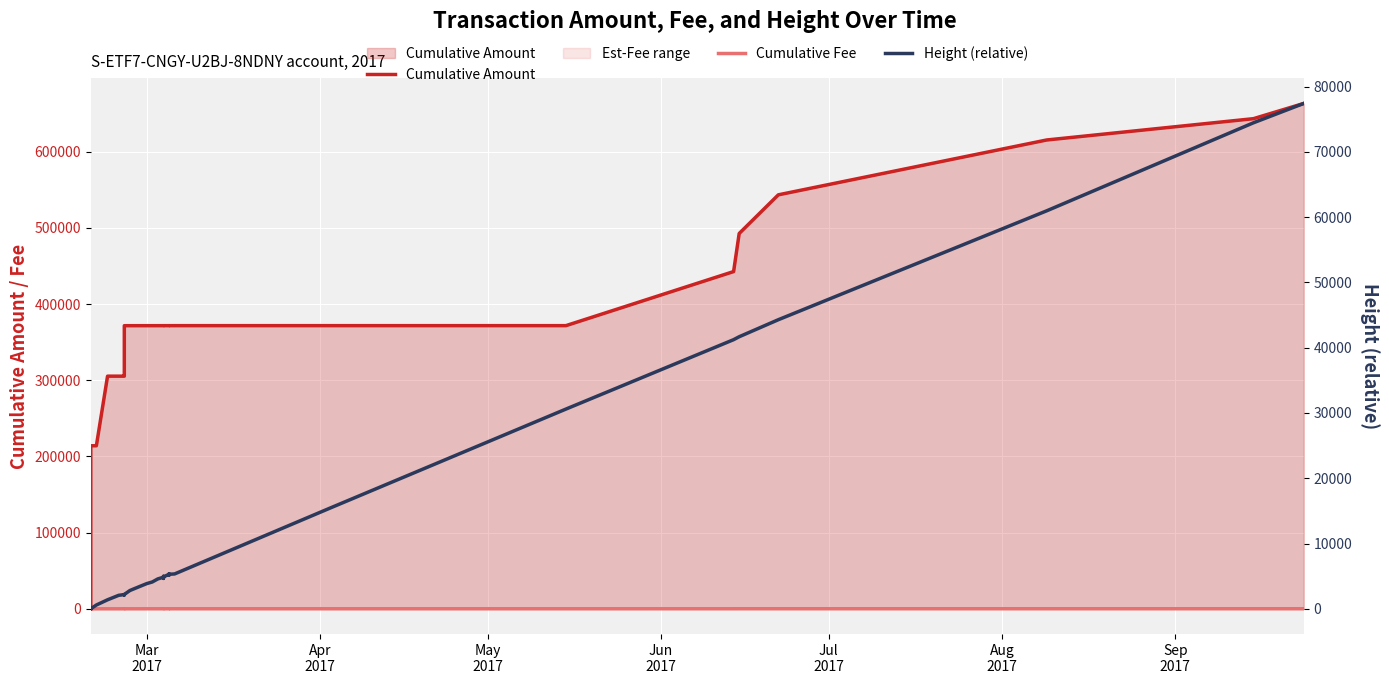

Count the number of data series in this chart.

3